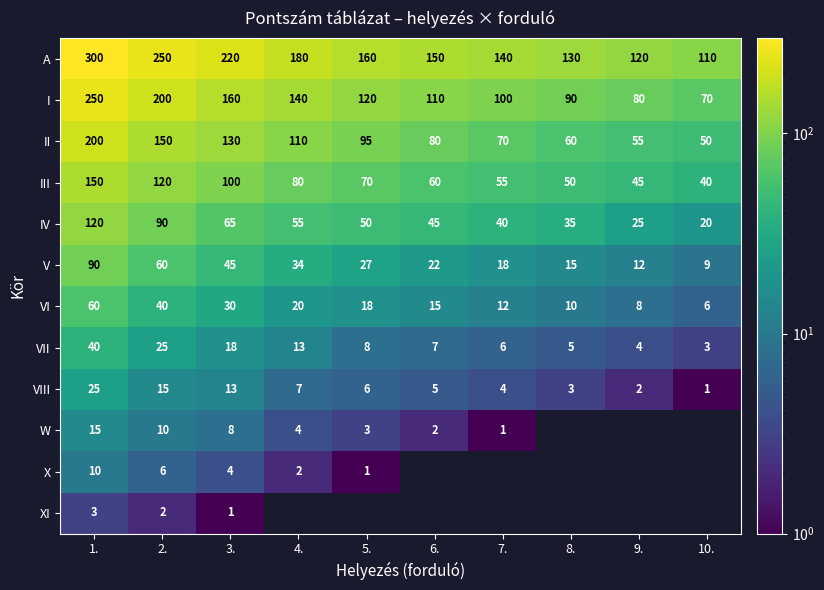

Rank the categories by I value from lowest to highest.

10., 9., 8., 7., 6., 5., 4., 3., 2., 1.